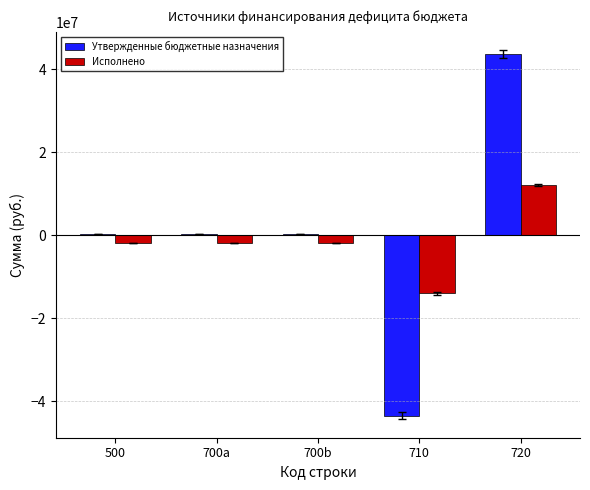

What is the sum of all Утвержденные бюджетные назначения values?

1032935.5